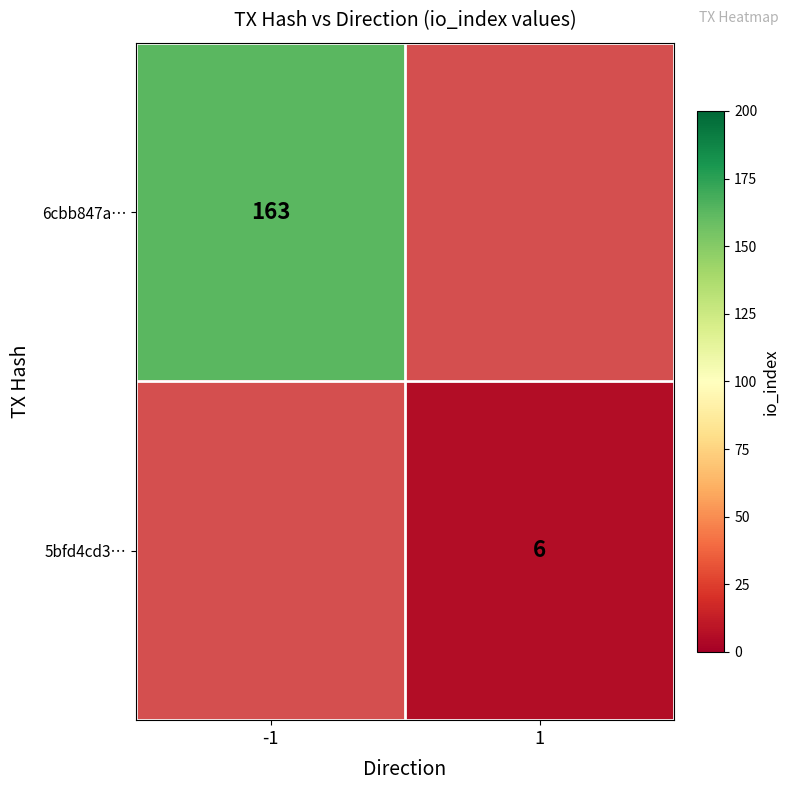

Is the value of 5bfd4cd3… at 1 greater than the value of 6cbb847a… at -1?

No